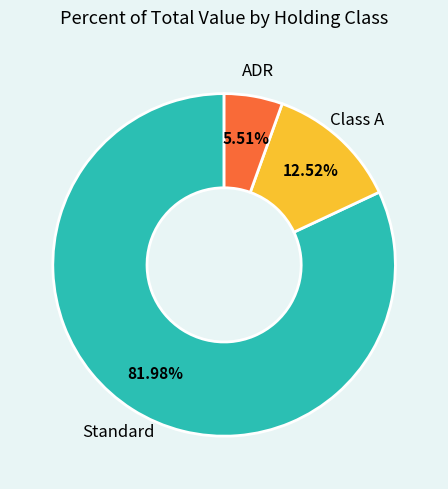

Is there a majority slice in this chart?

Yes